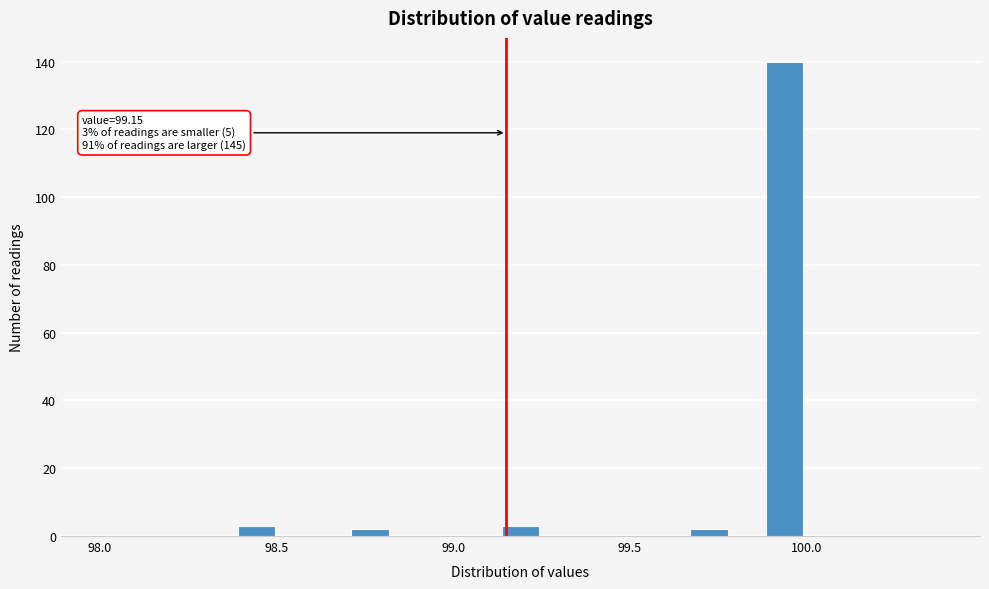

Around what value on the x-axis is the tallest bar? Give the approximate position of its centre, as read against the axis.

99.95